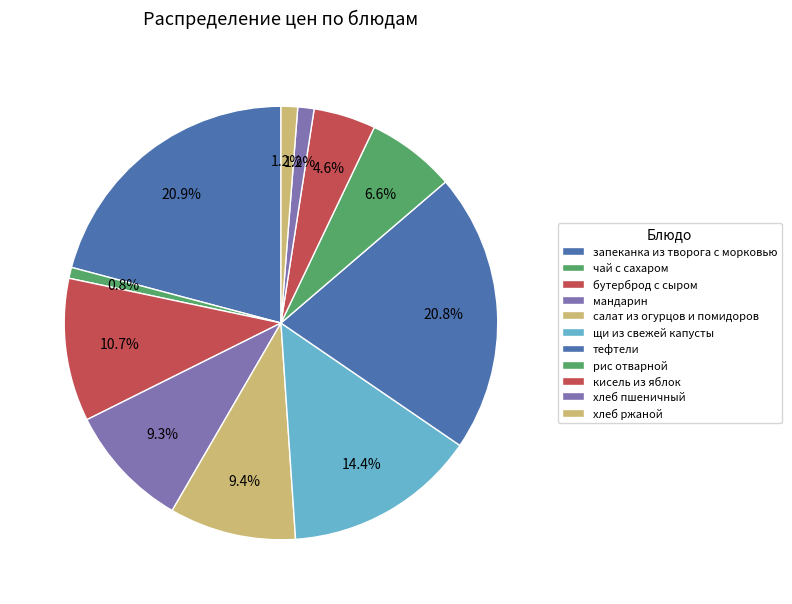

How many slices are in this pie chart?

11